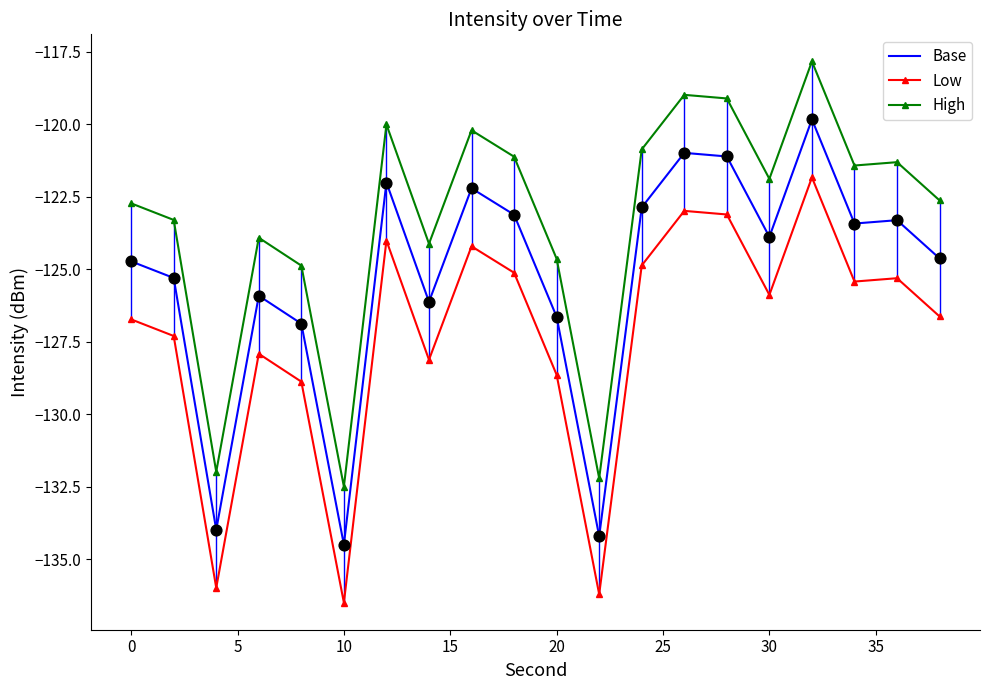

What are all the series names shown in the legend?

Base, Low, High